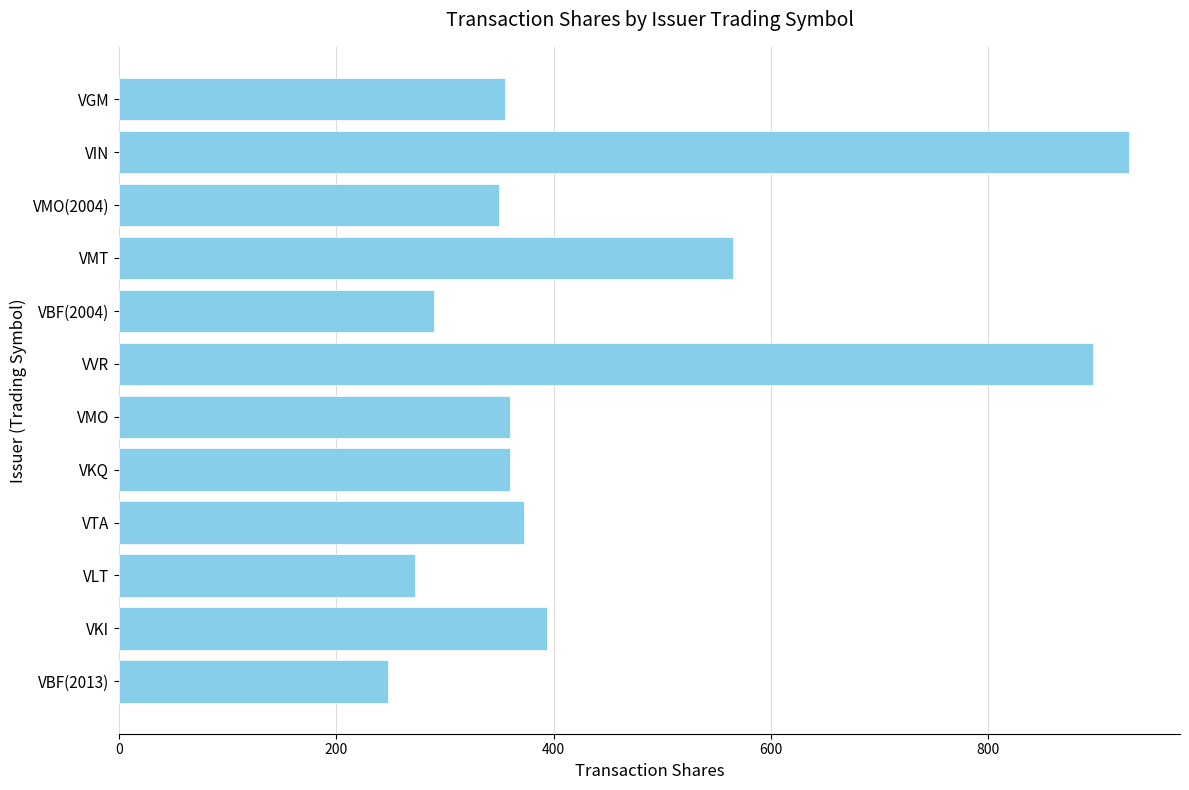

What is the difference between the maximum and minimum values?

682